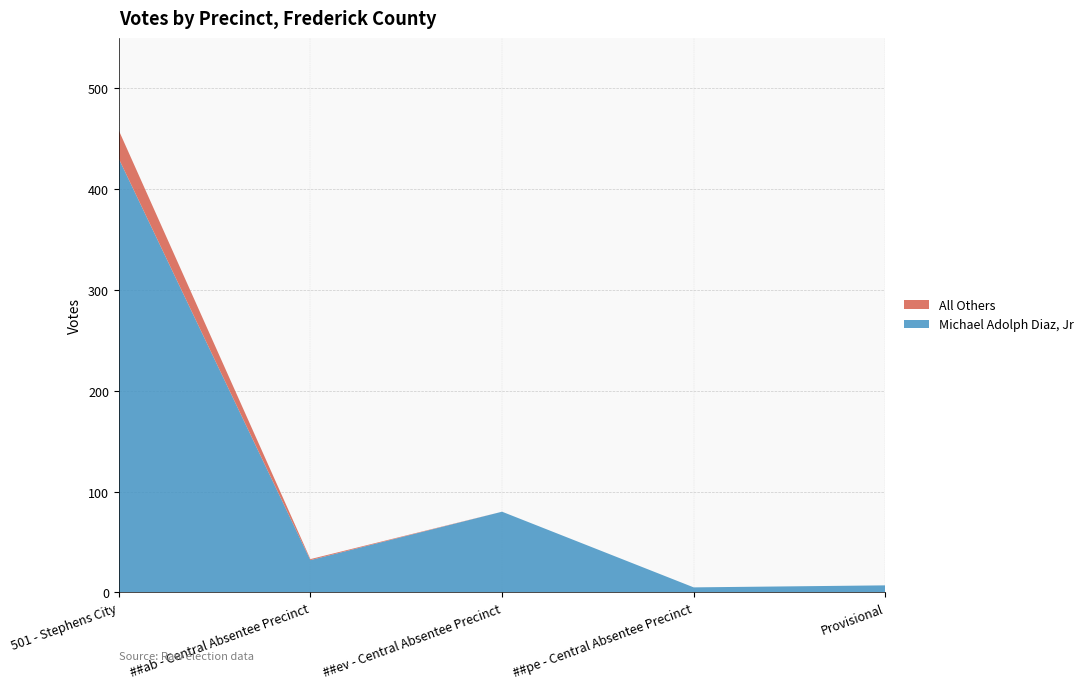

Reading left to right, list all the values displayed in this chart.

Michael Adolph Diaz, Jr: 501 - Stephens City=430	##ab - Central Absentee Precinct=32	##ev - Central Absentee Precinct=80	##pe - Central Absentee Precinct=5	Provisional=7
All Others: 501 - Stephens City=28	##ab - Central Absentee Precinct=1	##ev - Central Absentee Precinct=0	##pe - Central Absentee Precinct=0	Provisional=0